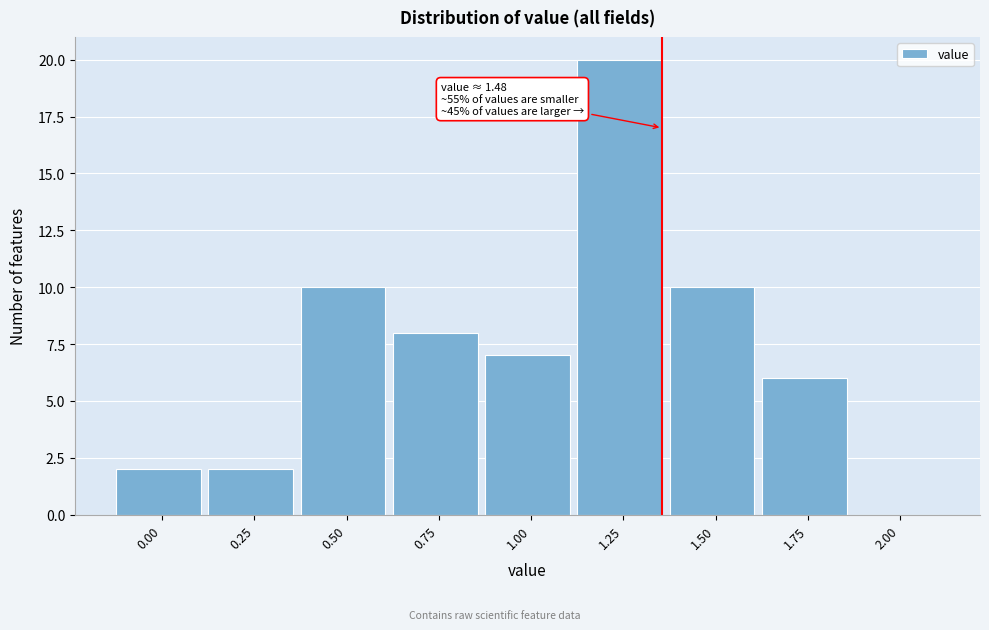

Reading right to left, transcribe all the data shown in this chart.

2.00=0	1.75=6	1.50=10	1.25=20	1.00=7	0.75=8	0.50=10	0.25=2	0.00=2